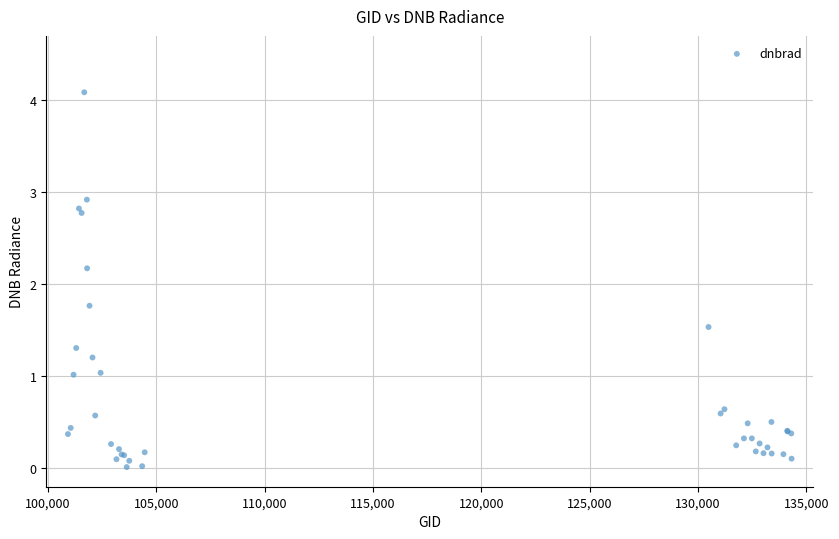

What Y value in the scatter plot is closest to 2?

2.2